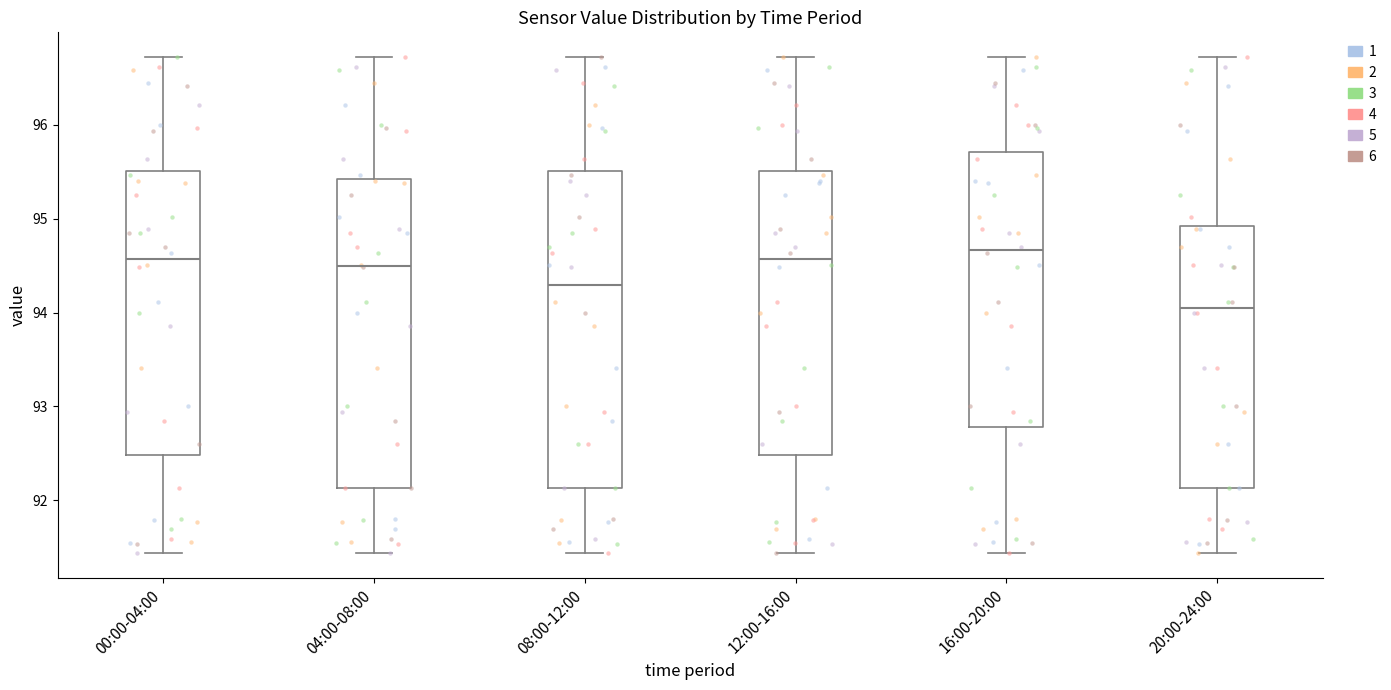

Where is the lower edge of the box for 12:00-16:00 on the y-axis? The values are not printed on the chart, so give them approximately, as read against the axis.

92.5